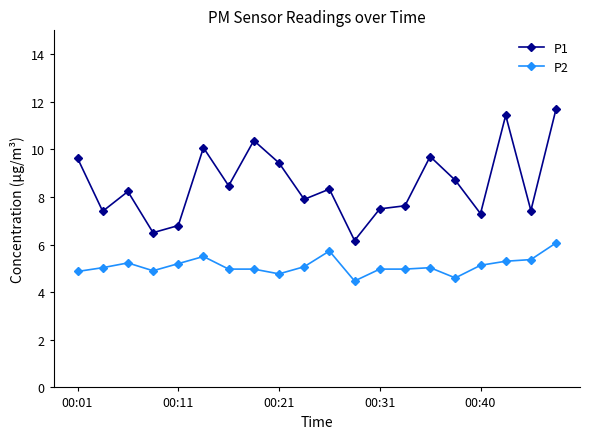

True or false: P1 and P2 intersect in this chart.

False